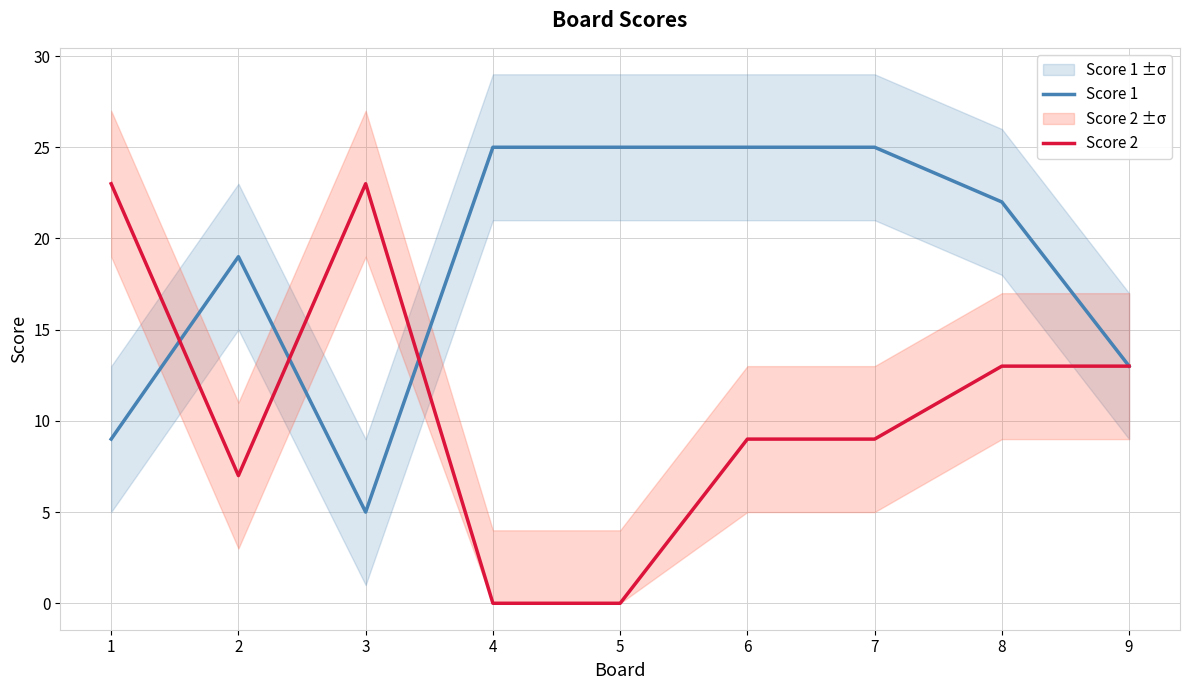

Count the number of categories in the chart.

9